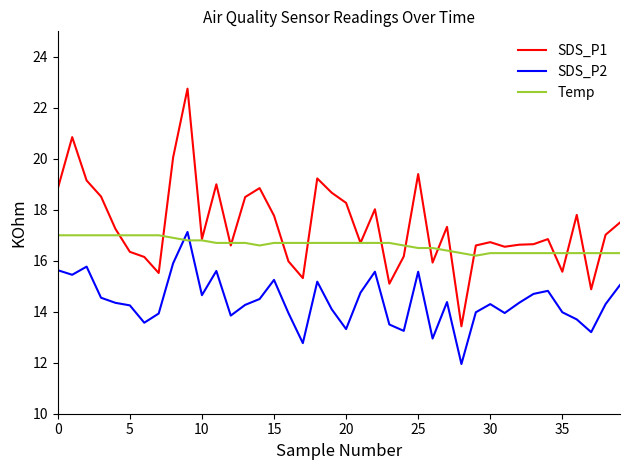

True or false: Temp and SDS_P2 cross at least once.

True